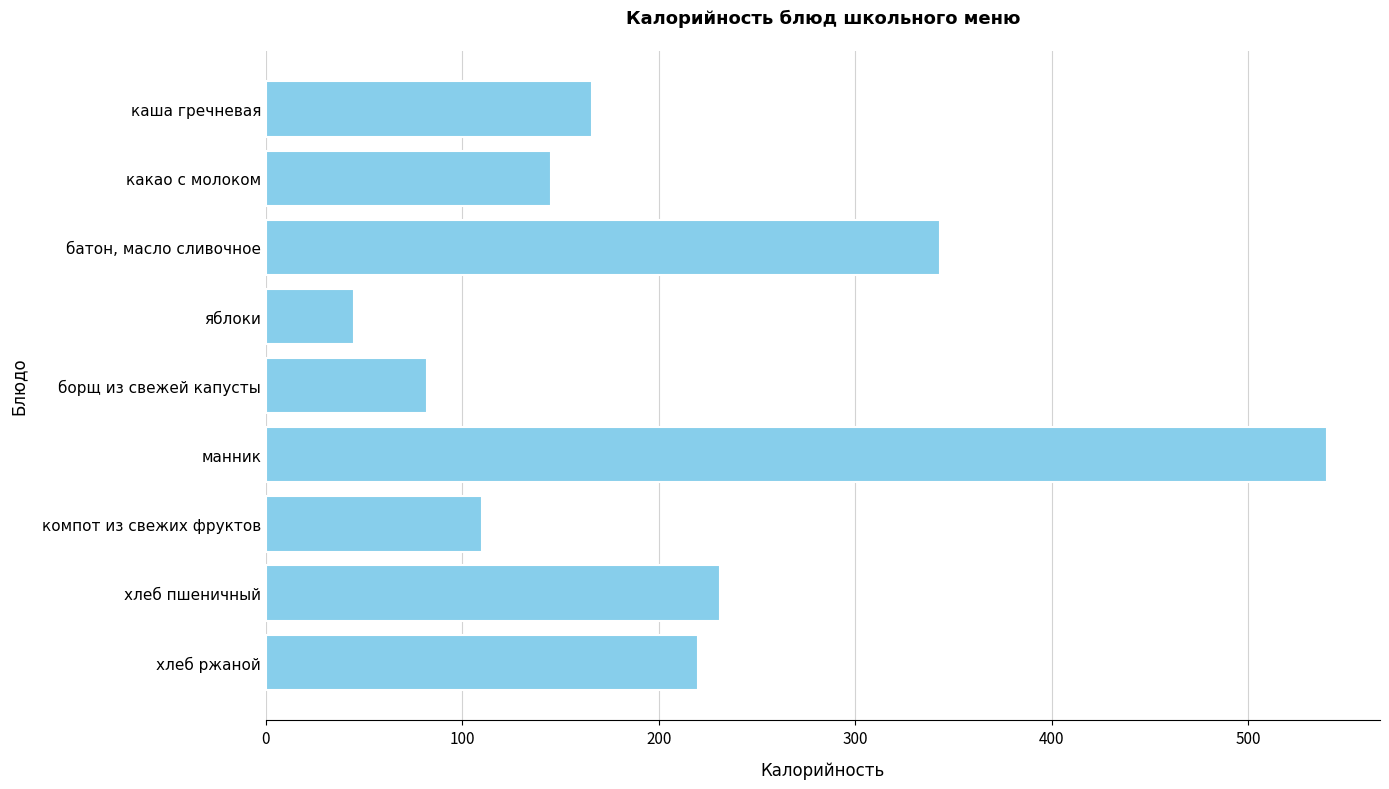

How many data points does each series have?

9